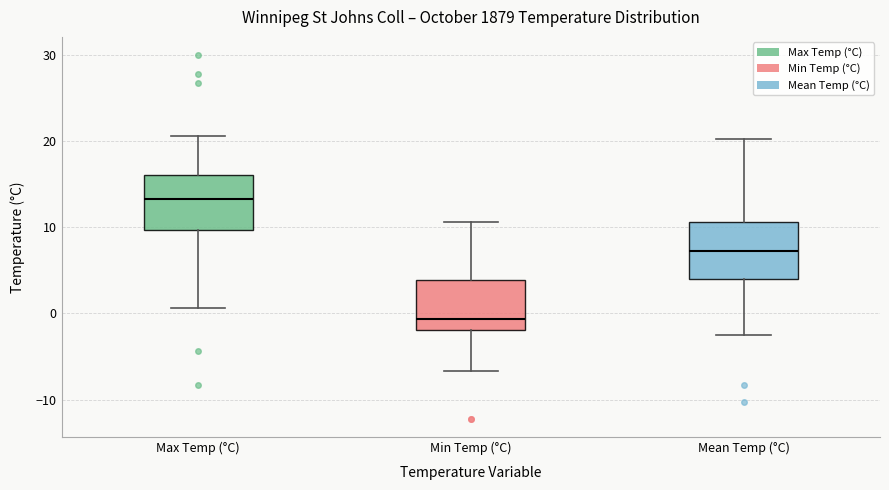

Reading left to right, transcribe this box plot: for each box, give where its median line is, the range the box spans, and where its two whiskers end, as read against the y-axis. The values are not printed on the chart, so give them approximately, as read against the axis.

Max Temp (°C): median 13, box 10 to 16, whiskers 1 to 21
Min Temp (°C): median -1, box -2 to 4, whiskers -7 to 11
Mean Temp (°C): median 7, box 4 to 11, whiskers -2 to 20